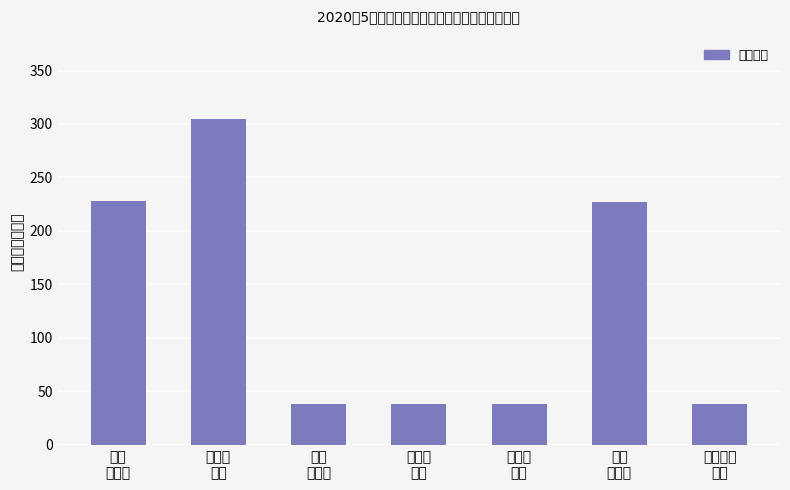

Count the number of categories in the chart.

7